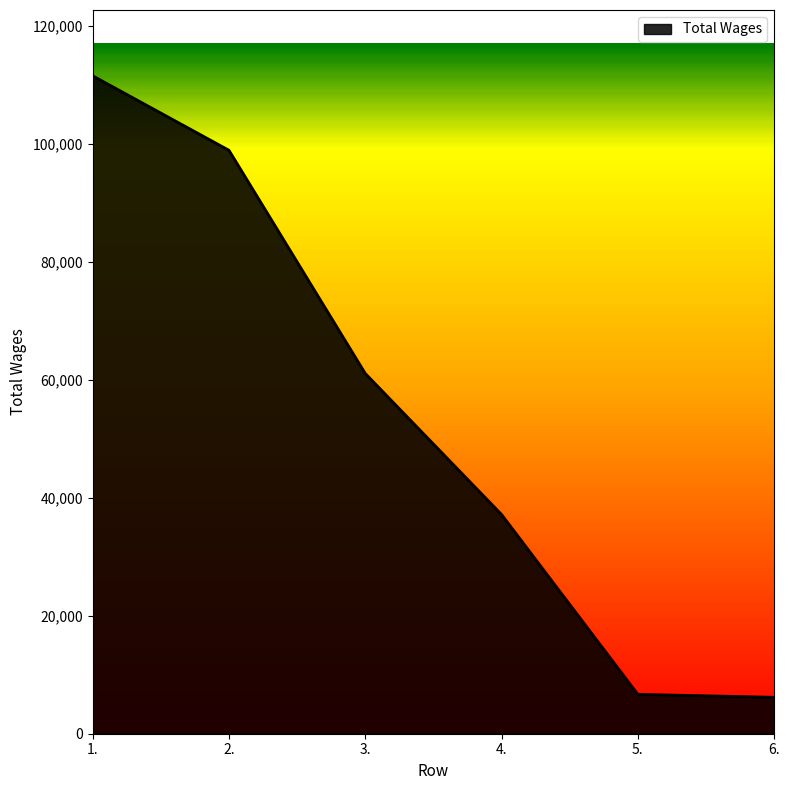

What is the greatest value displayed?

111560